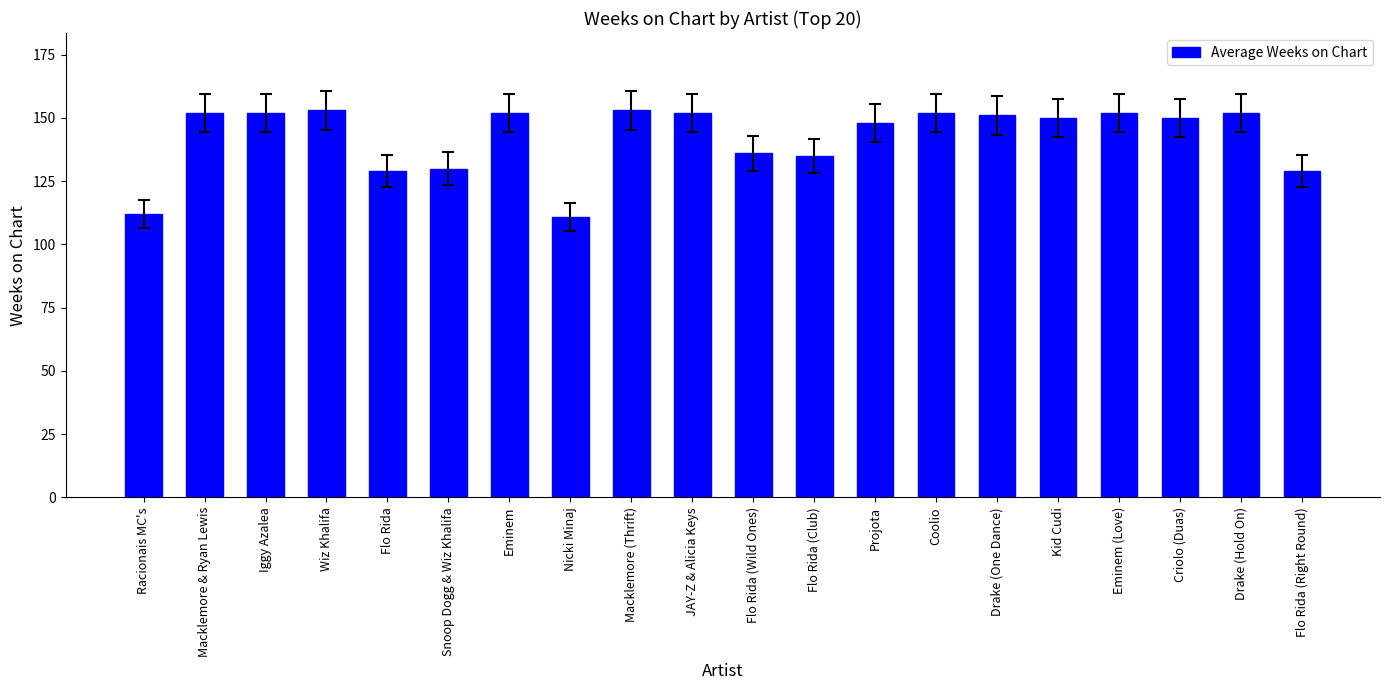

Read the value at Flo Rida (Right Round).

129